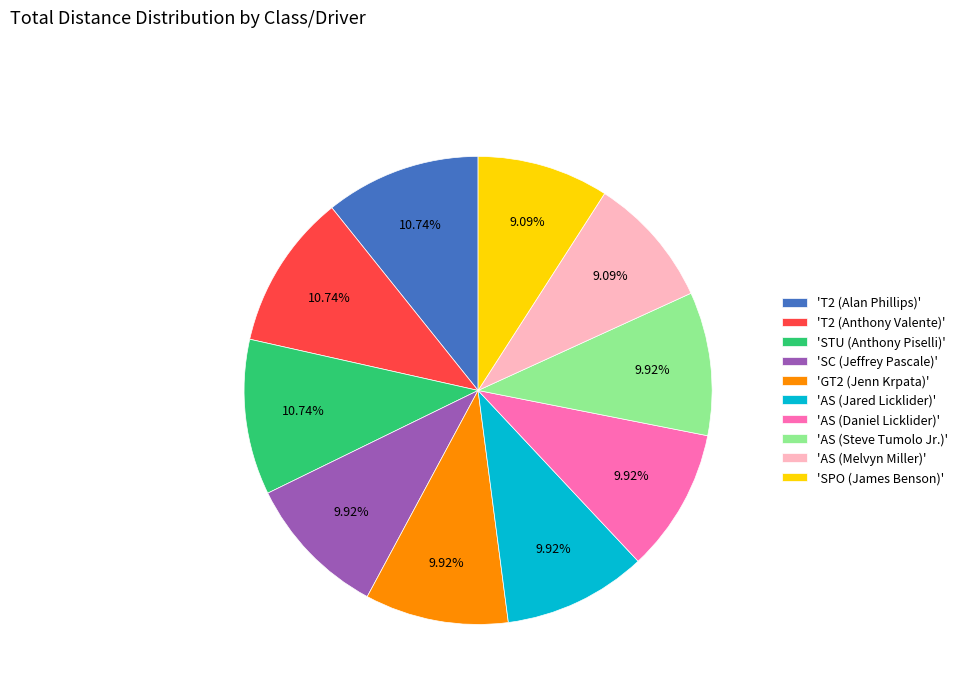

How many slices are in this pie chart?

10